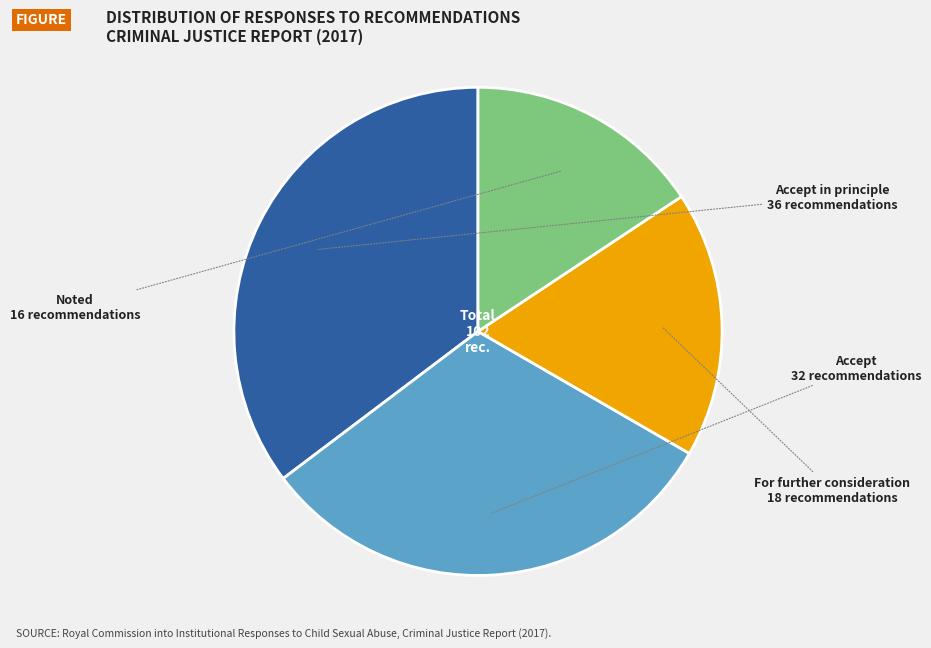

How many segments does this pie chart have?

4